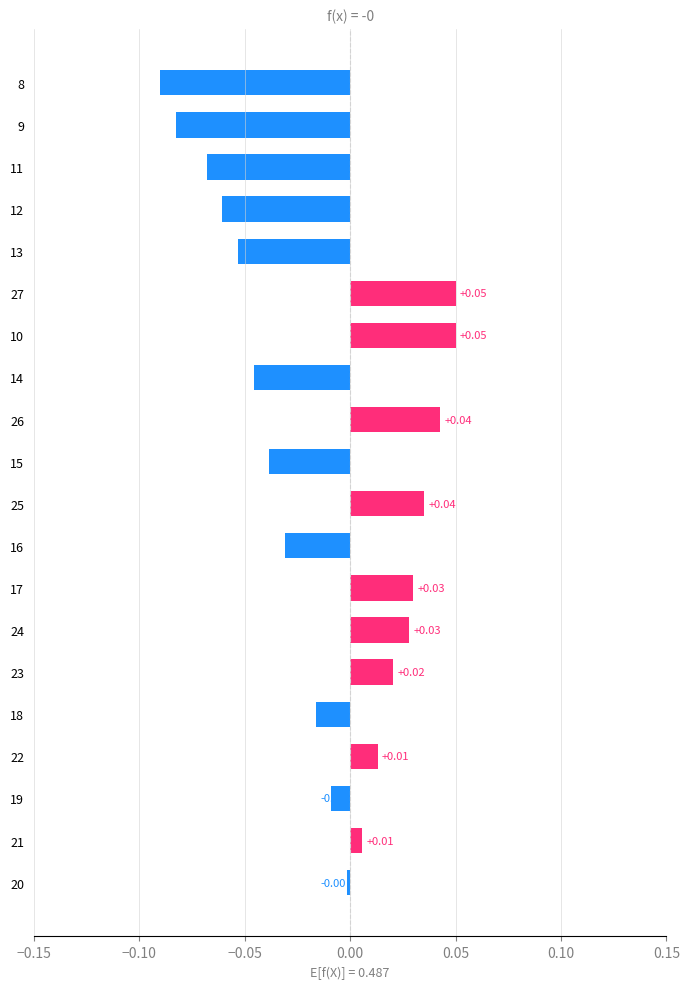

What is the change in value from 9 to 17?

+0.1